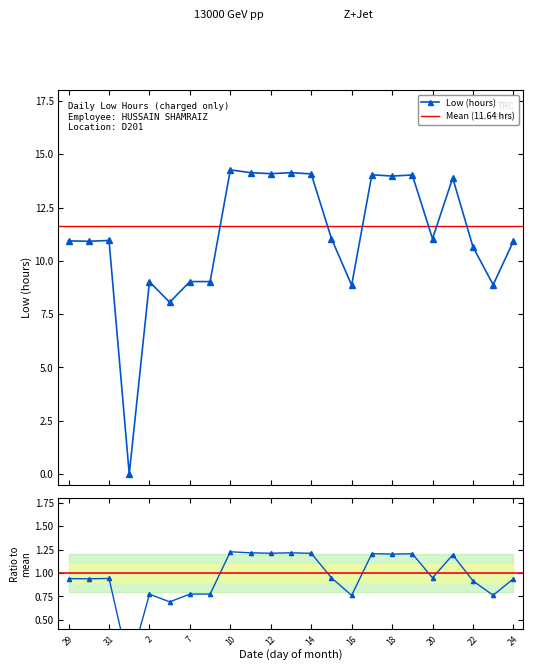

At which category does the chart reach its peak across all series?

10